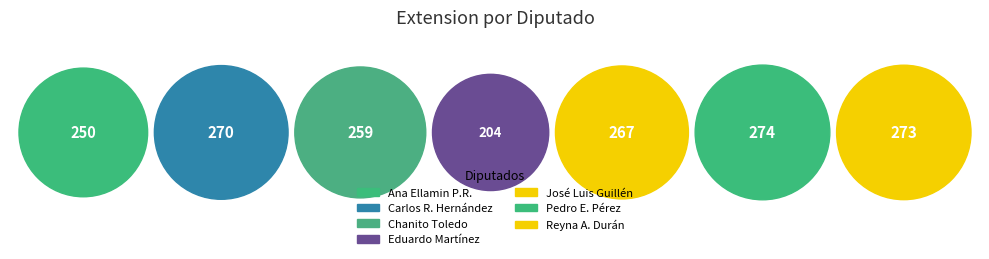

Do Carlos Rafael Hernández Blanco (XVI) and Ana Ellamin Pamplona Ramírez (XVI) together represent more than half of the pie?

No